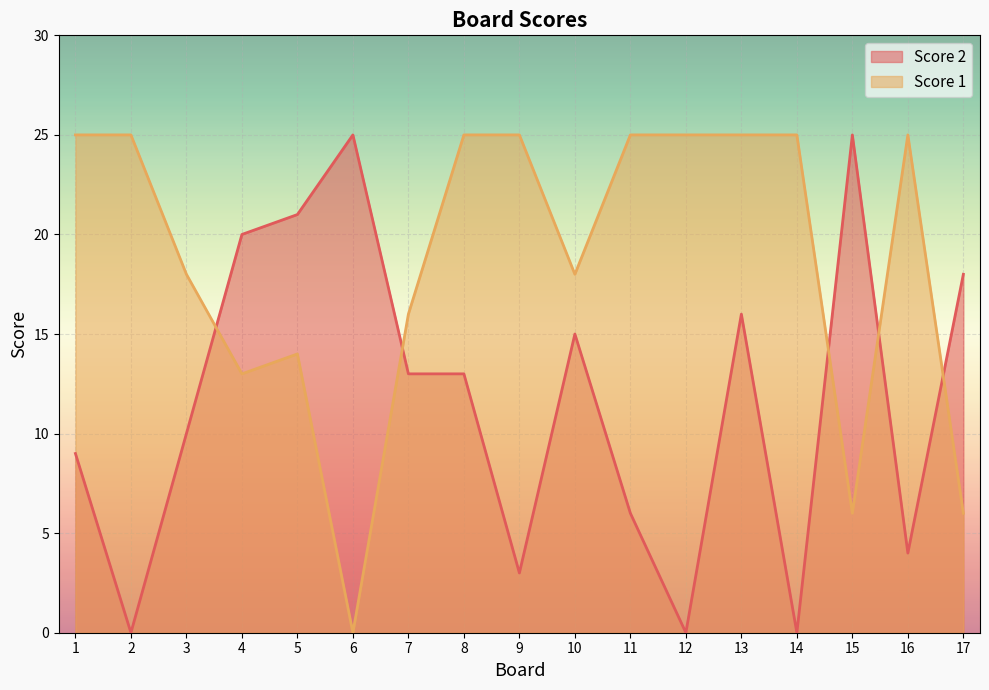

Rank the series by their maximum value, from lowest to highest.

Score 1, Score 2